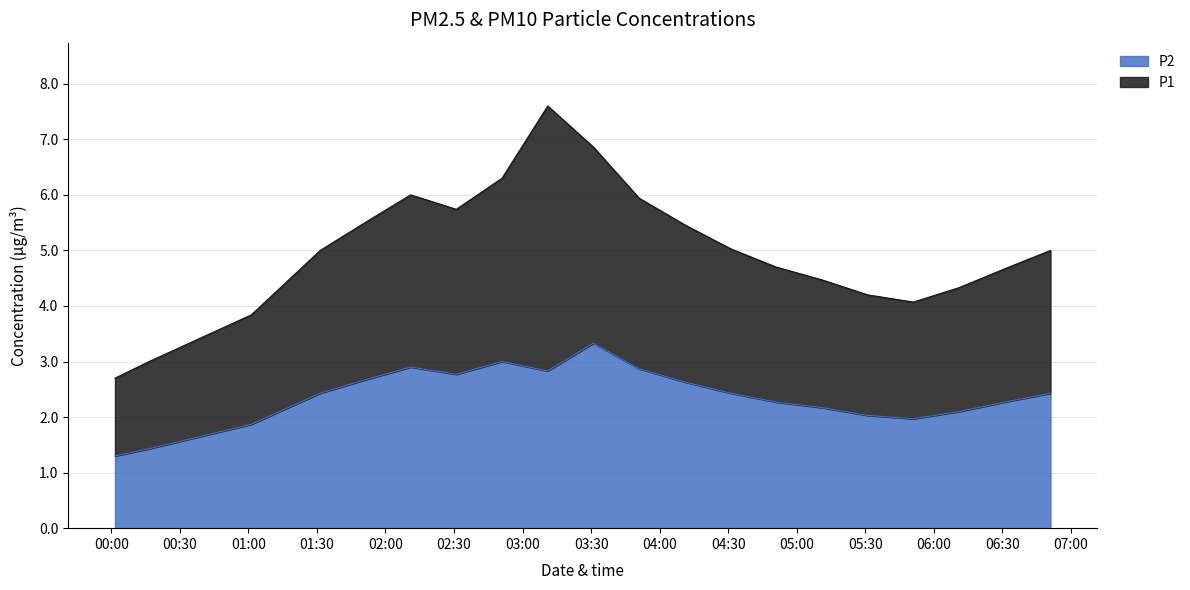

What is the difference between the second highest and second lowest values?

1.6